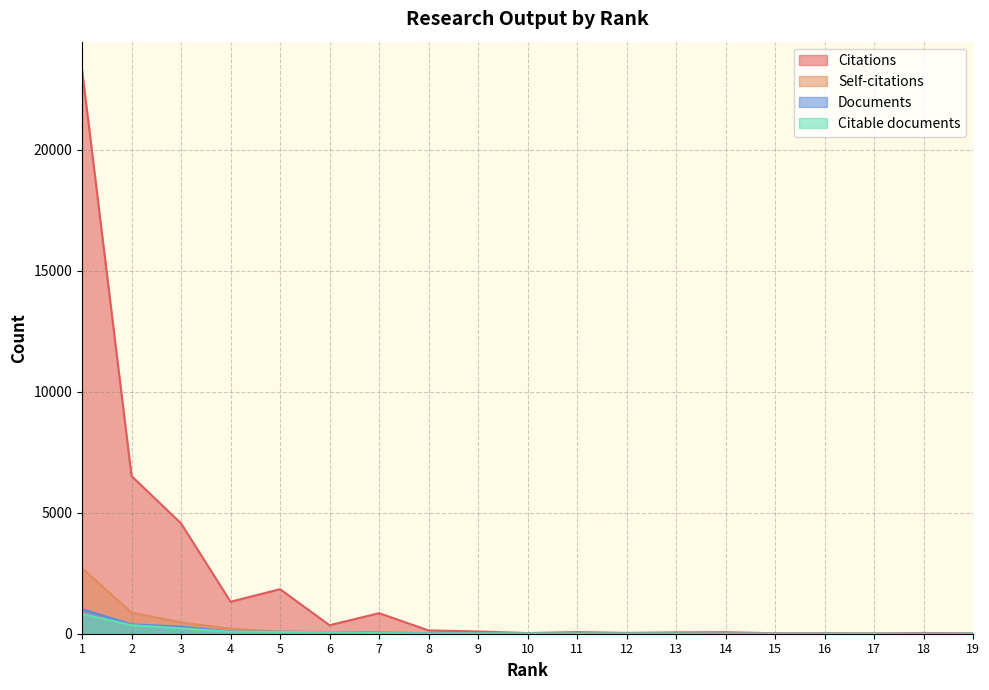

True or false: Citations and Citable documents cross at least once.

False